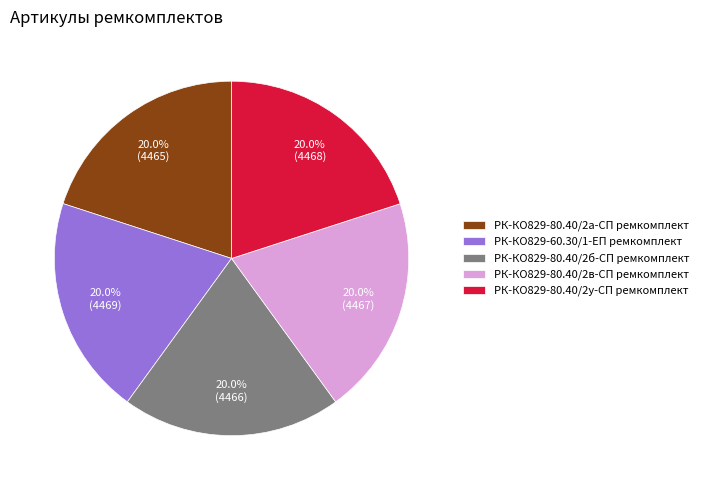

What is the ratio of the value at РК-КО829-80.40/2а-СП ремкомплект to the value at РК-КО829-80.40/2б-СП ремкомплект?

1.0